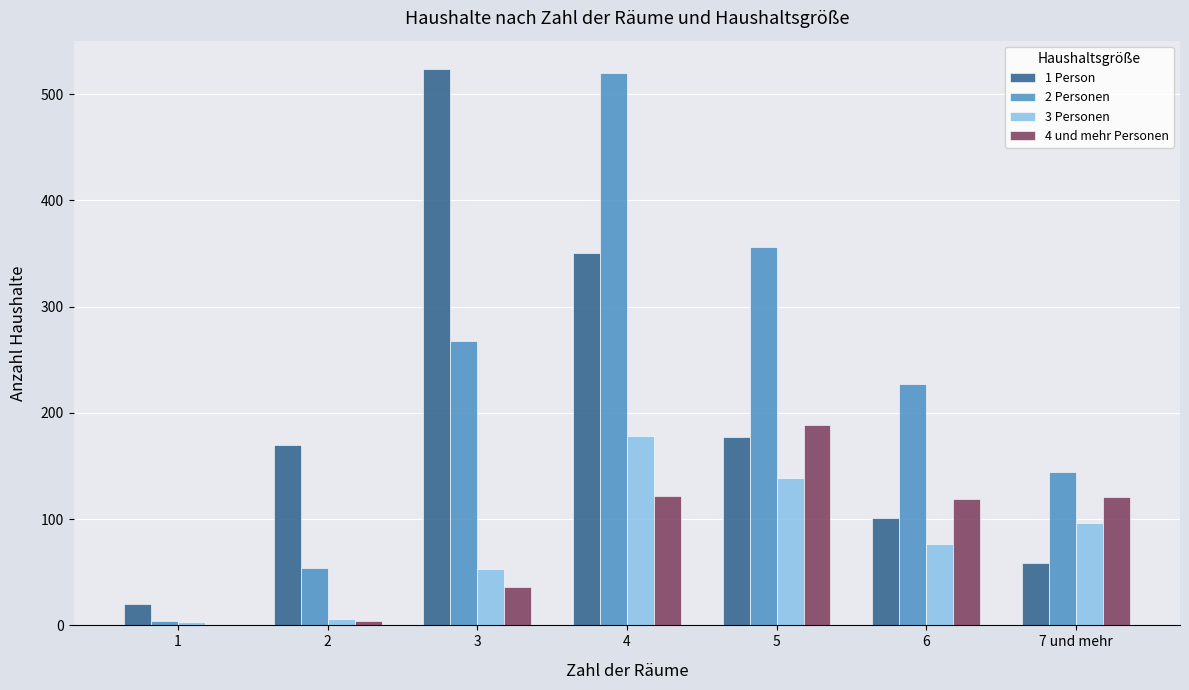

What is the total value across all series at 3?

881